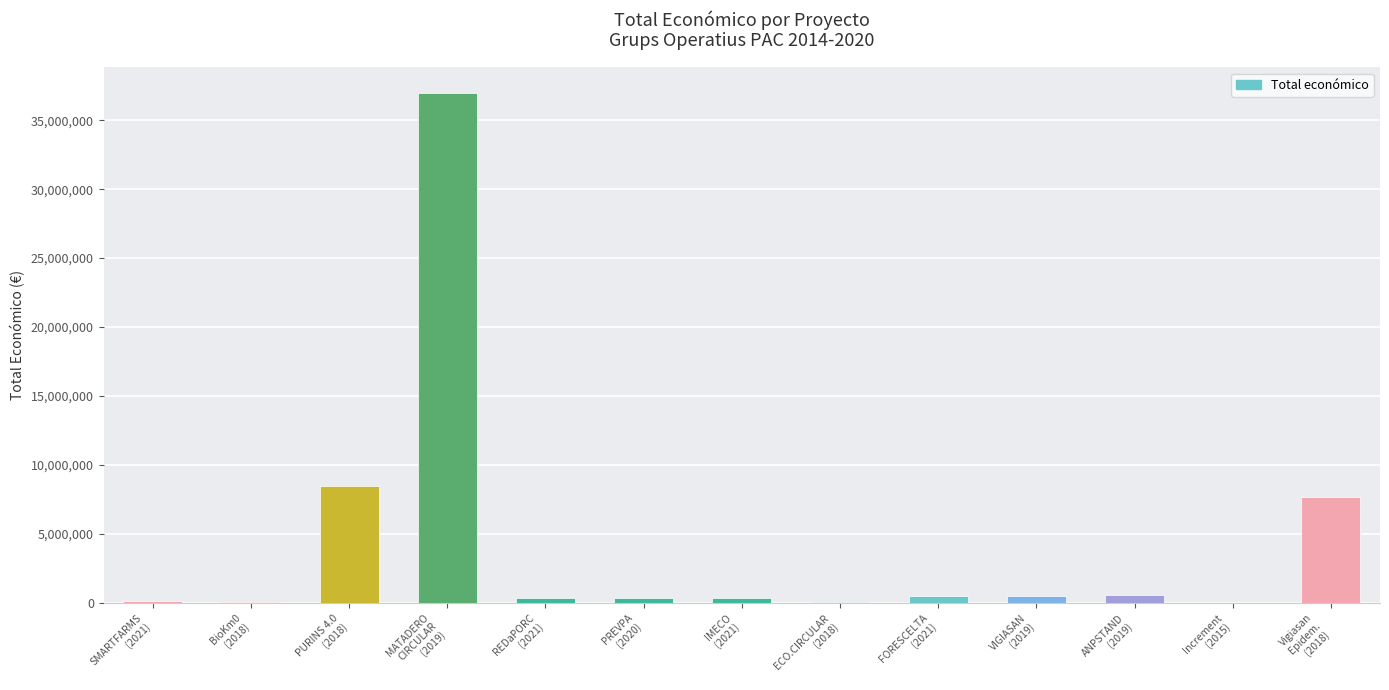

True or false: the data shows 186283 at SMARTFARMS
(2021).

True